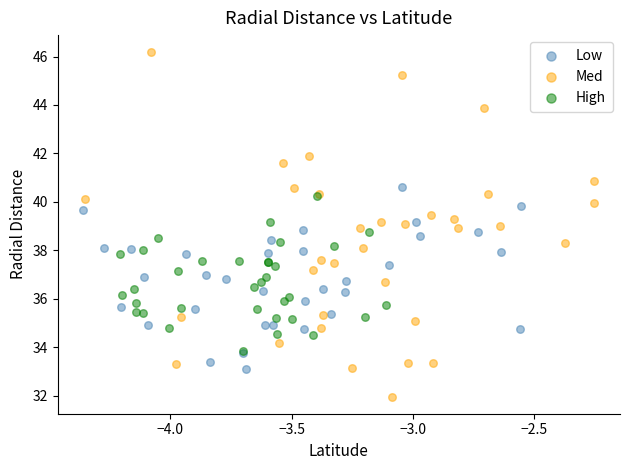

Which series has the largest Y range (max minus min)?

Med